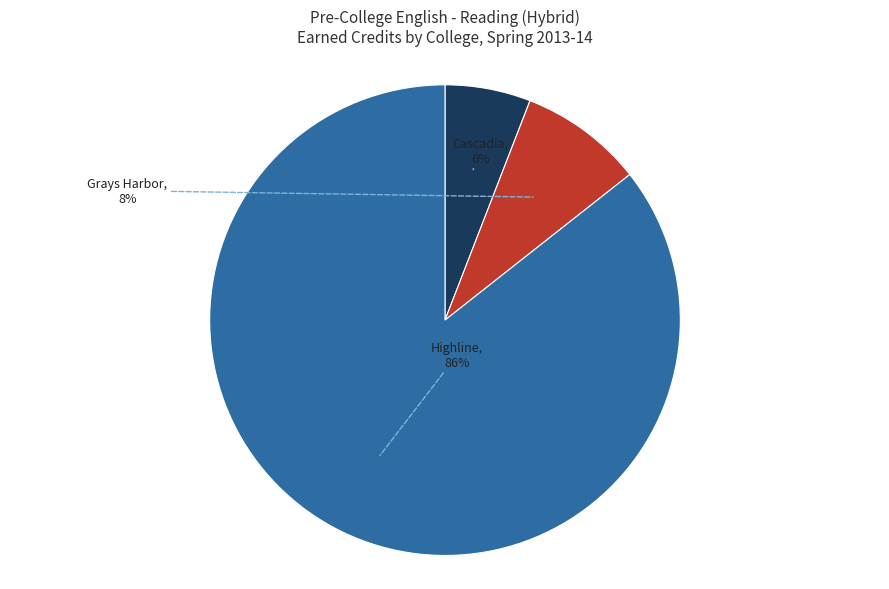

How many segments does this pie chart have?

3